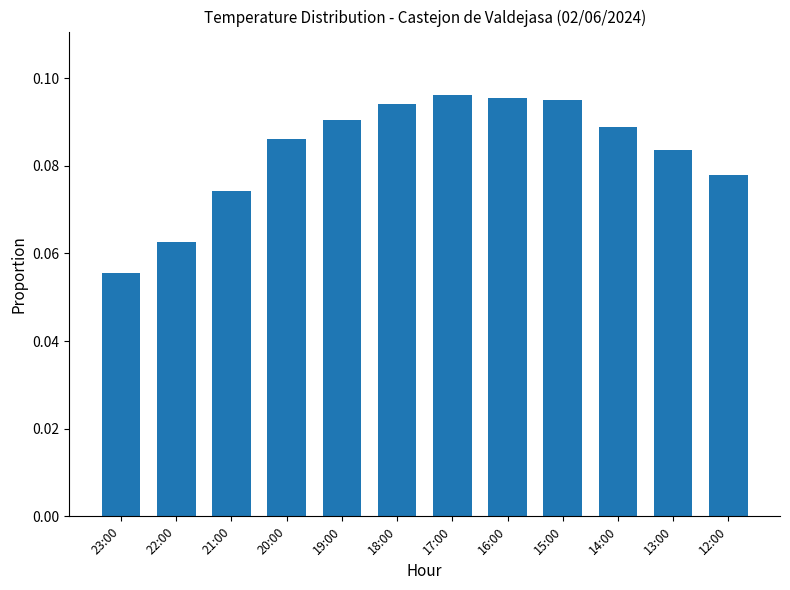

What position from the left is 23:00?

1